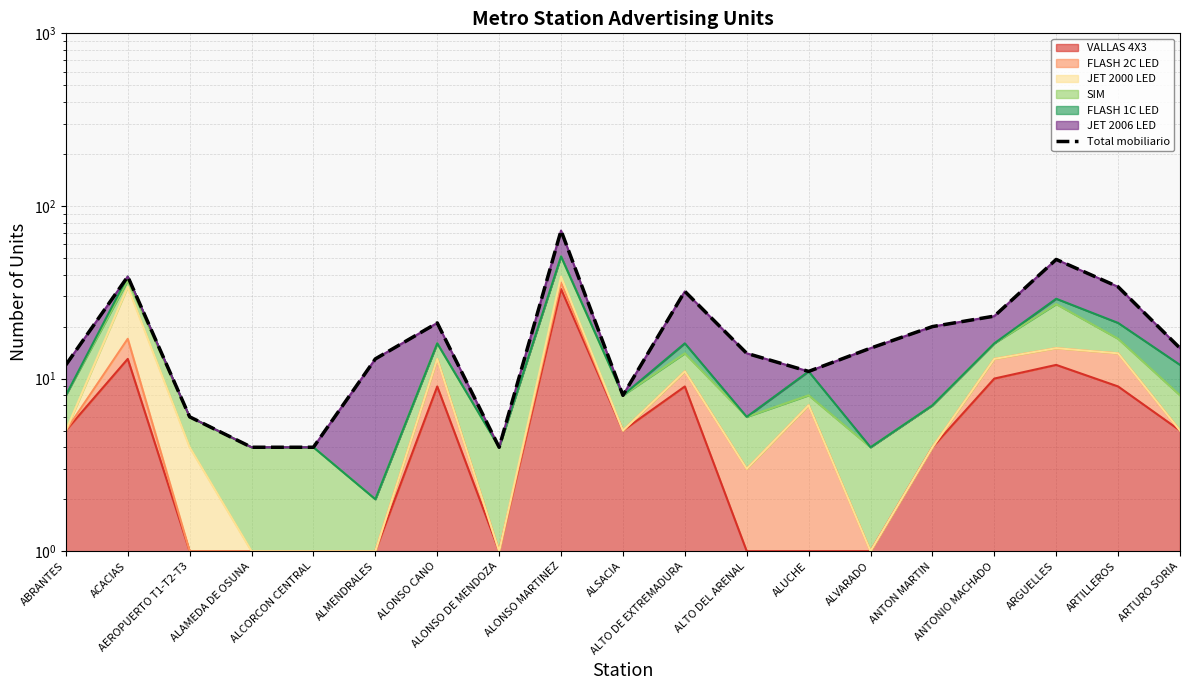

How many lines are shown in the chart?

1